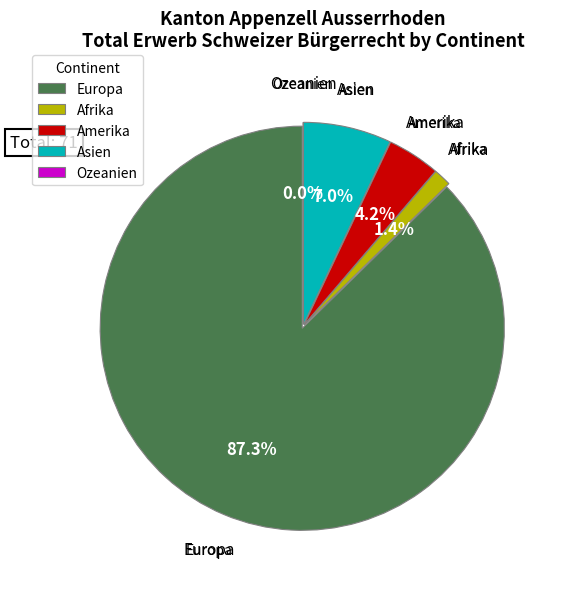

True or false: Ozeanien accounts for 1% of the total.

False